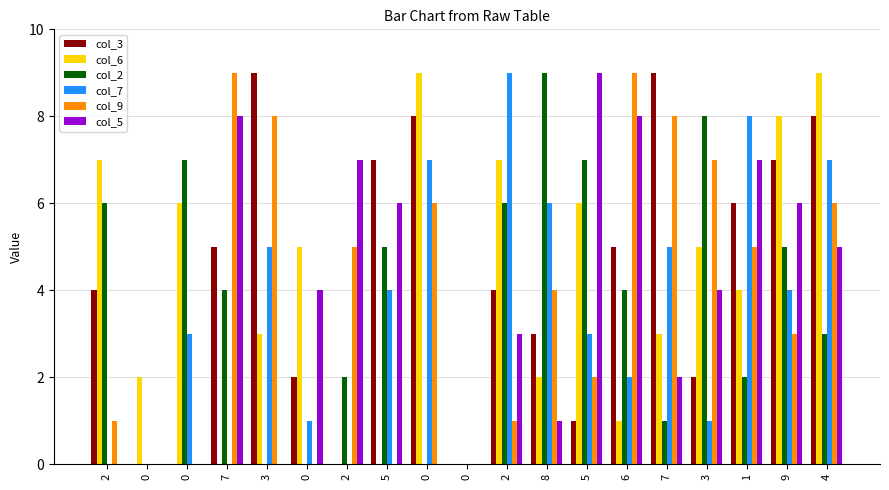

Count the number of data series in this chart.

6